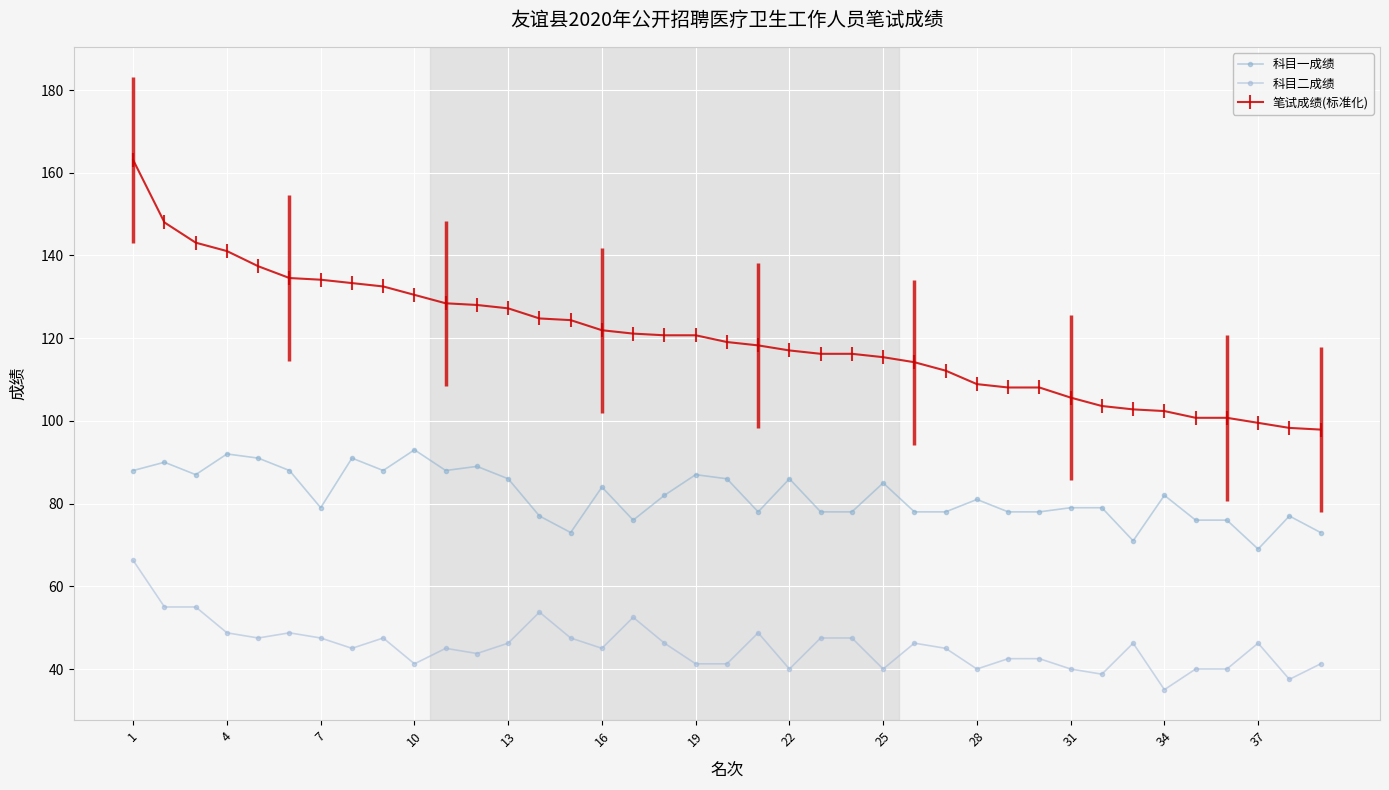

True or false: 科目二成绩 and 笔试成绩(标准化) intersect in this chart.

False